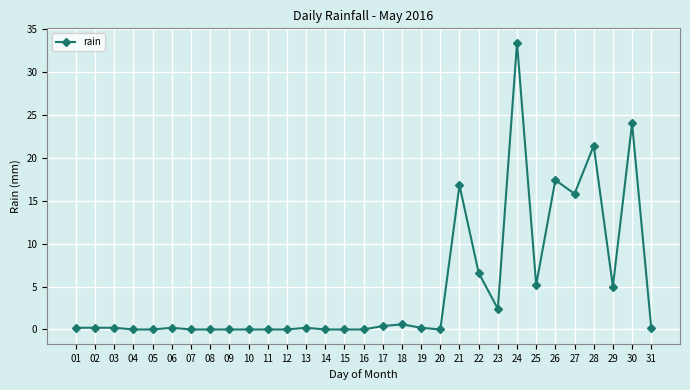

True or false: there are more than 0 points higher than both neighbors.

True